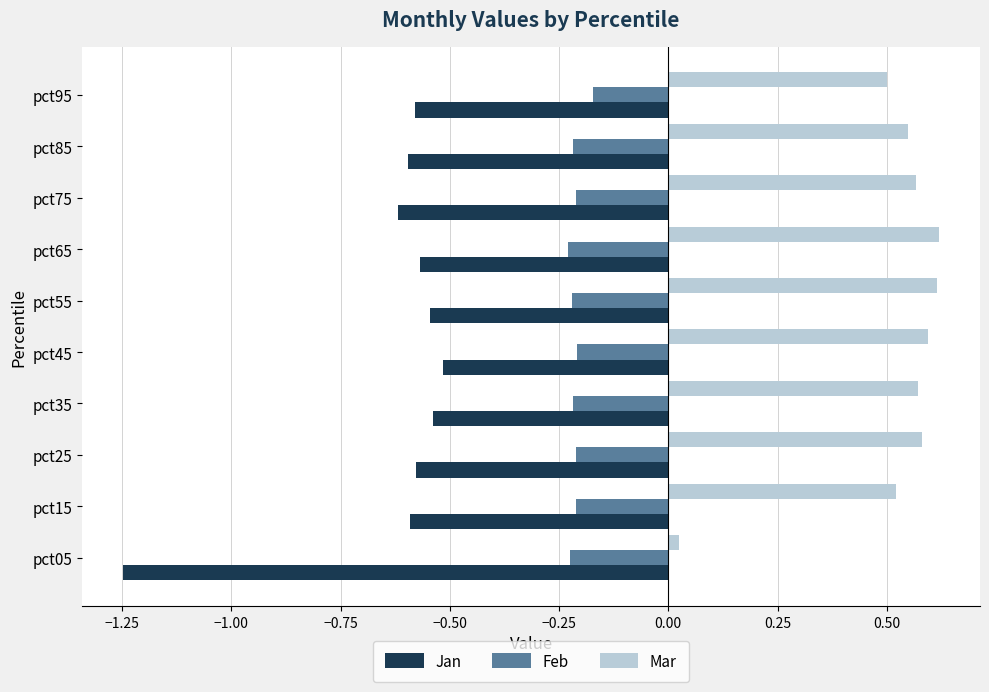

What is the sum of all Jan values?

-6.4